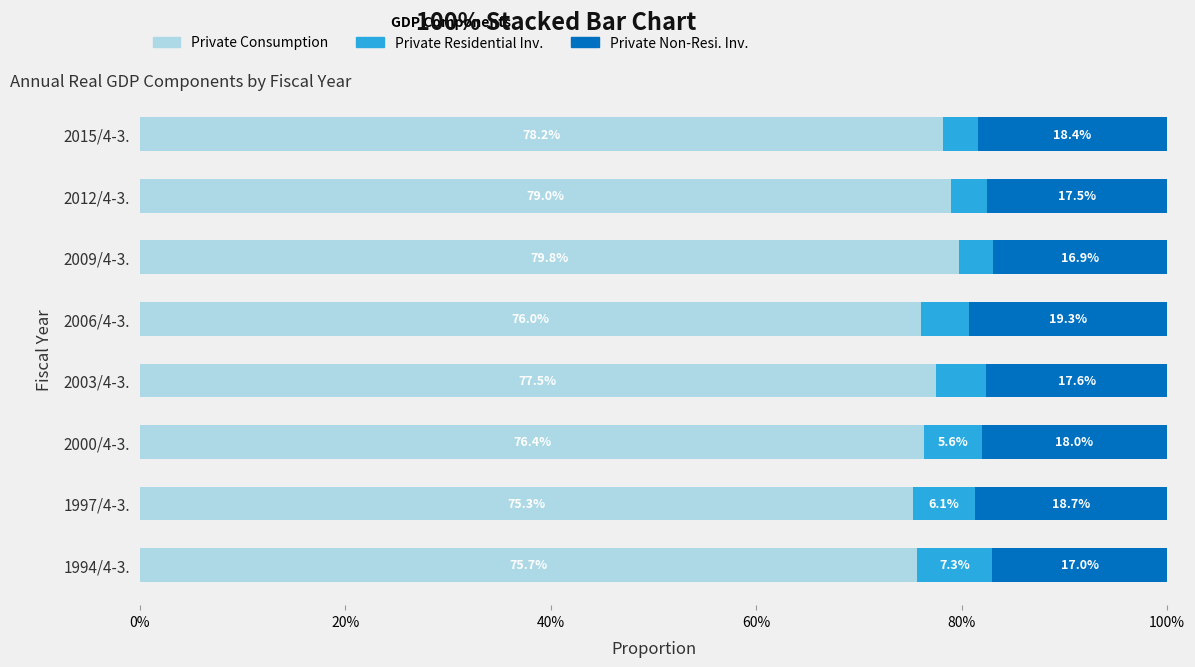

What is the lowest value of the Private Consumption series?

75.3